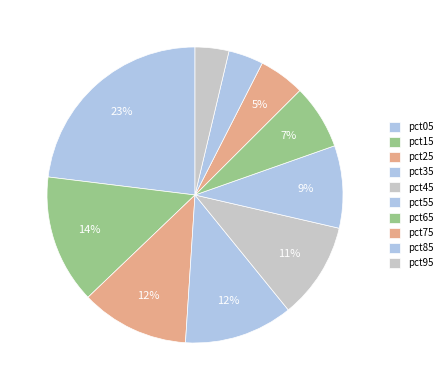

Count the number of slices in the pie.

10